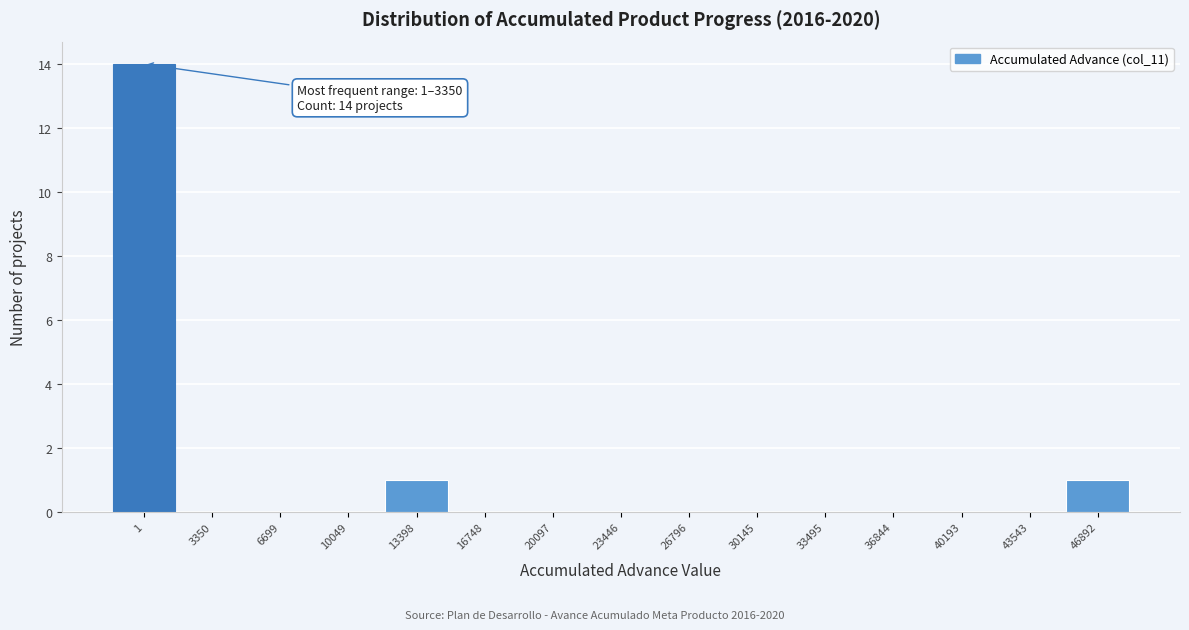

Reading right to left, what are all the values shown in this chart?

46892=1	43543=0	40193=0	36844=0	33495=0	30145=0	26796=0	23446=0	20097=0	16748=0	13398=1	10049=0	6699=0	3350=0	1=14